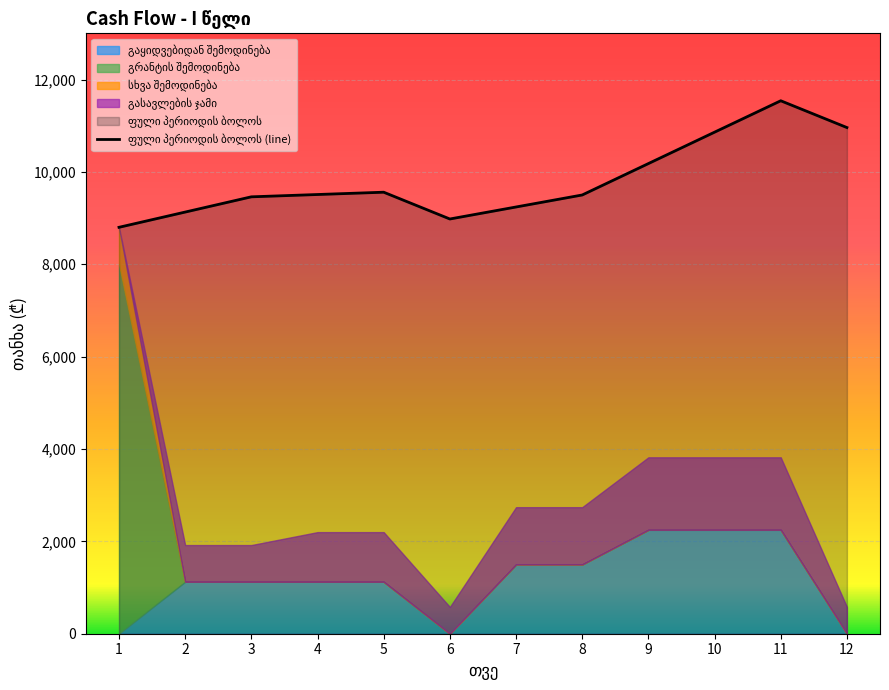

True or false: ფული პერიოდის ბოლოს has a value of 10860 at 10.

True